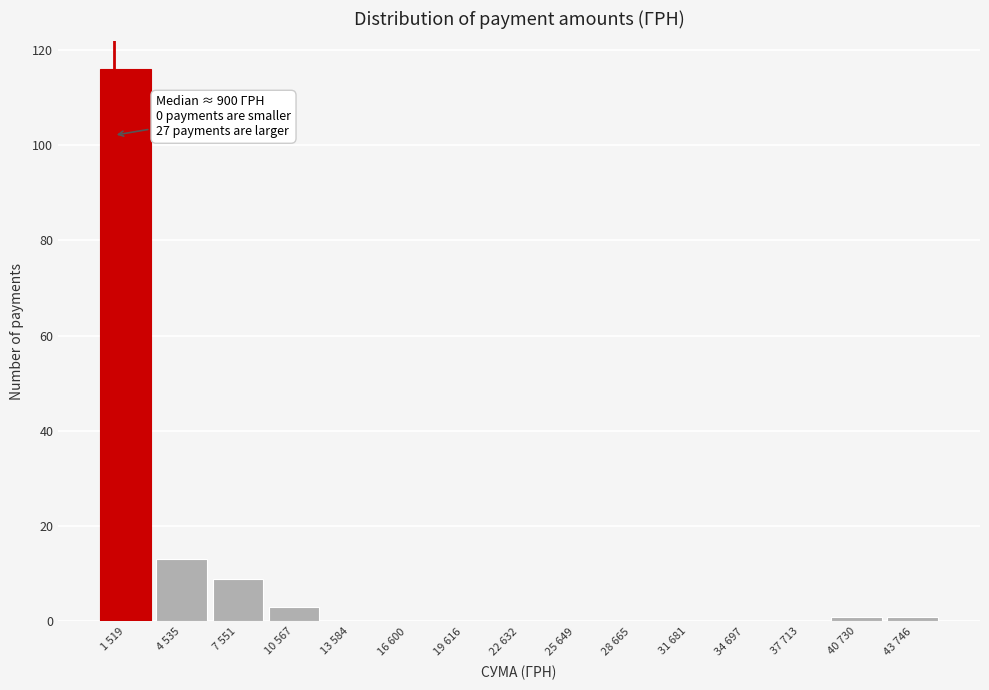

Reading right to left, extract all data points from this chart.

43 746=1	40 730=1	37 713=0	34 697=0	31 681=0	28 665=0	25 649=0	22 632=0	19 616=0	16 600=0	13 584=0	10 567=3	7 551=9	4 535=13	1 519=116